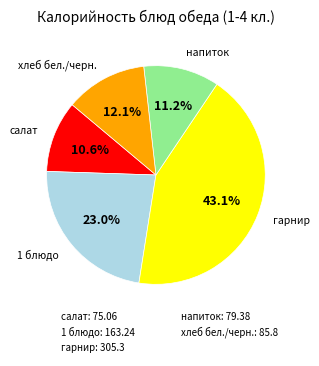

How many segments does this pie chart have?

5